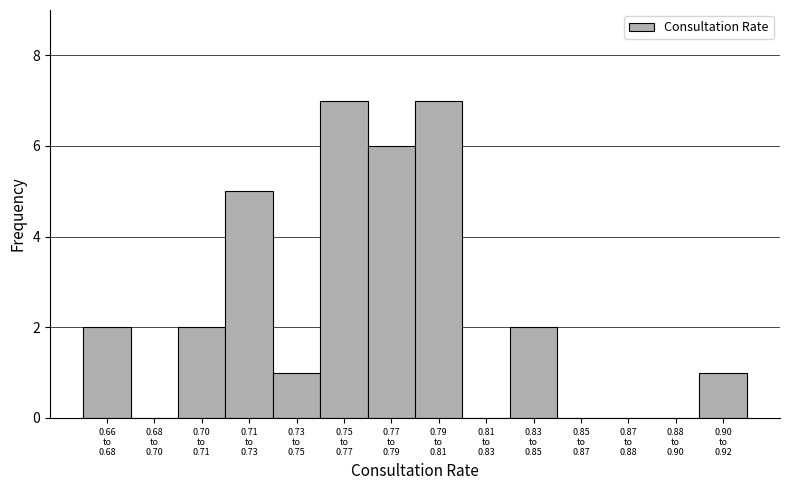

What is the sum of all values?

33